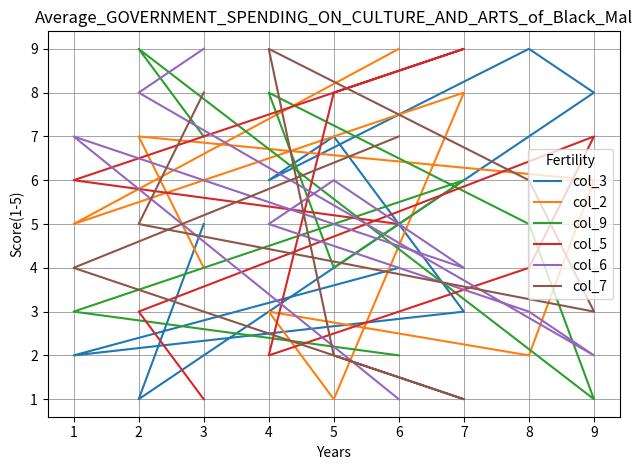

What is the highest value of the col_6 series?

9